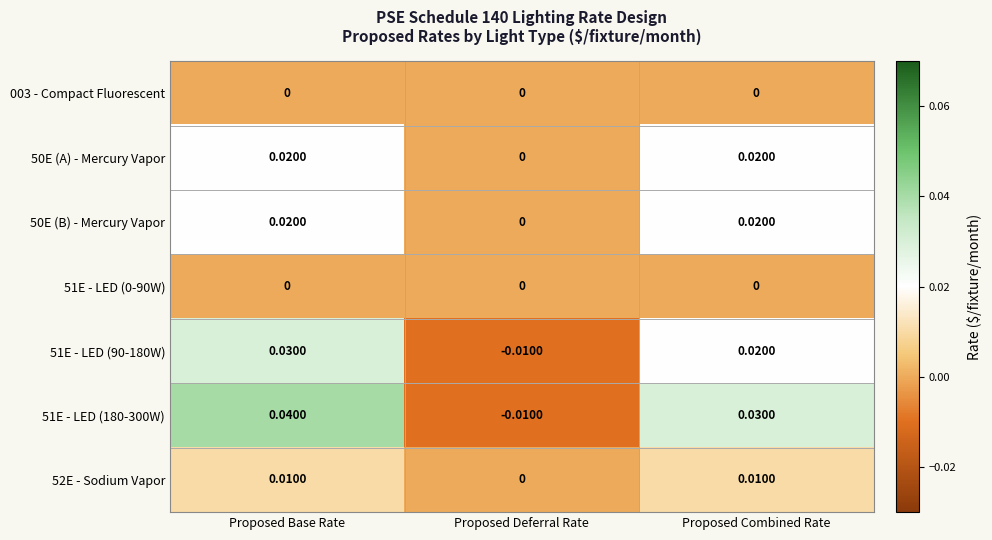

Is the value of 52E - Sodium Vapor at Proposed Combined Rate greater than the value of 51E - LED (0-90W) at Proposed Combined Rate?

Yes